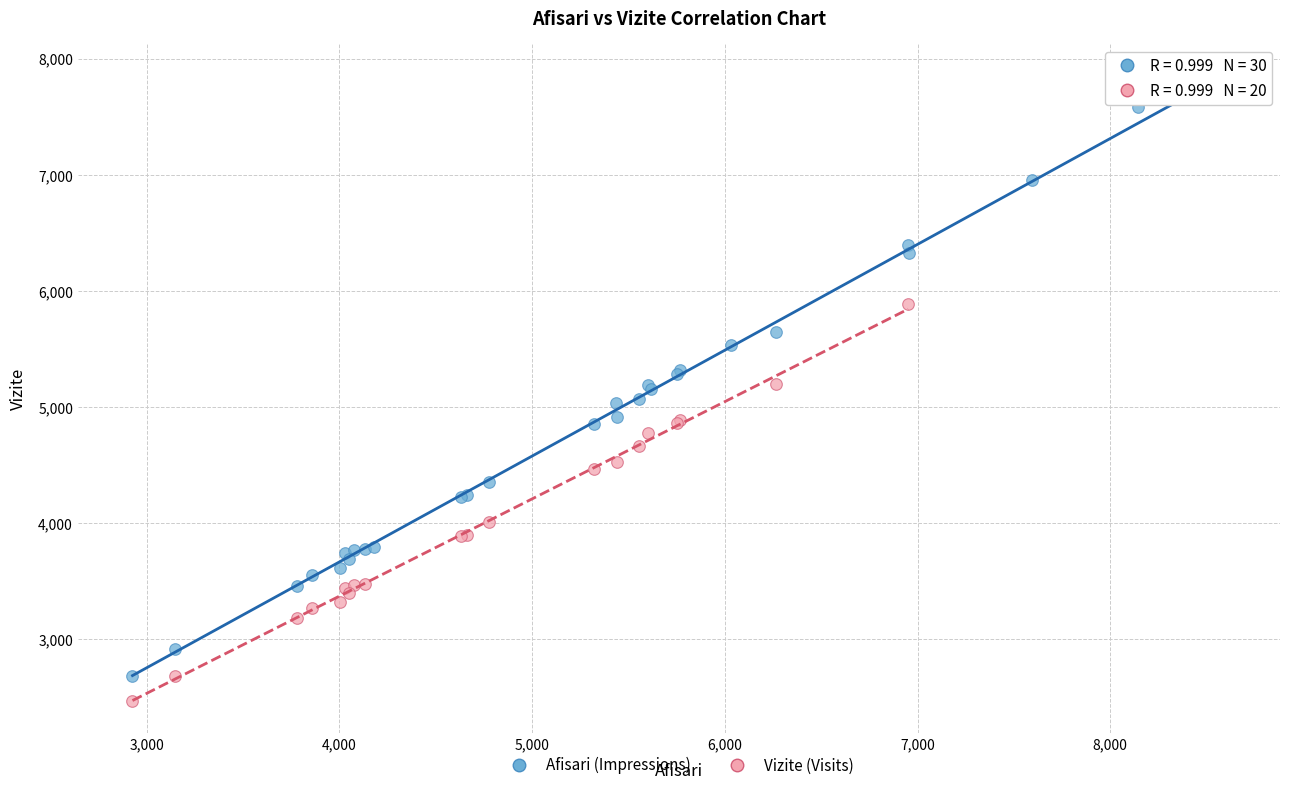

Which series has the widest spread of Y values?

Afisari (Impressions)